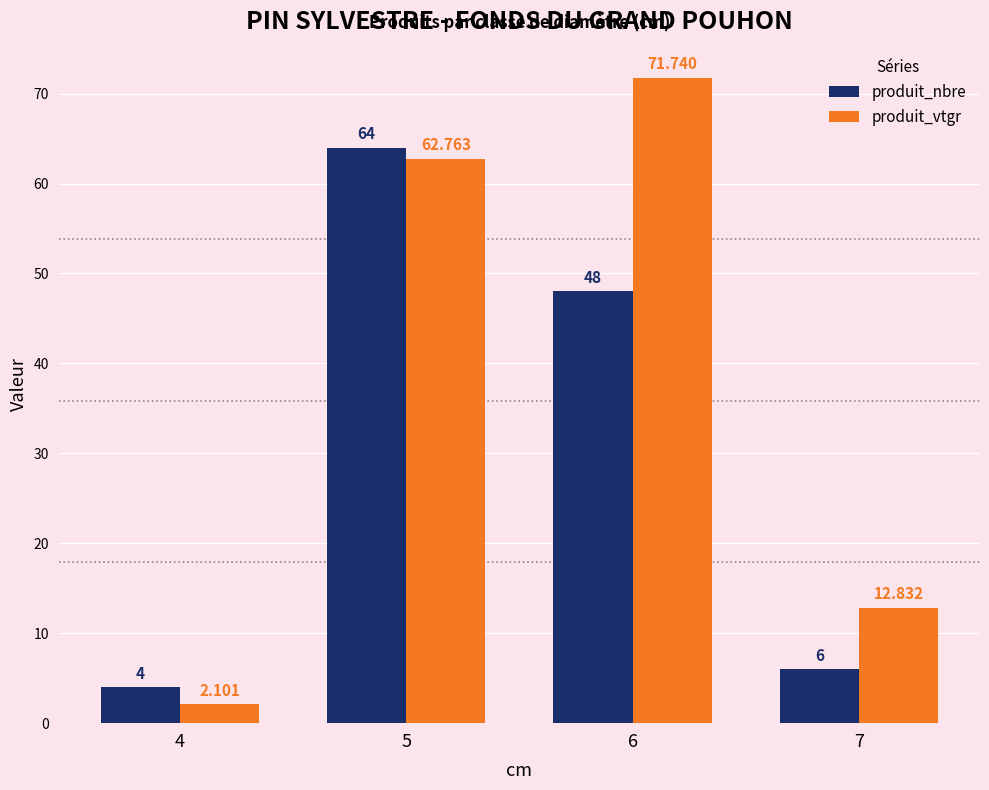

Are the bars horizontal?

No